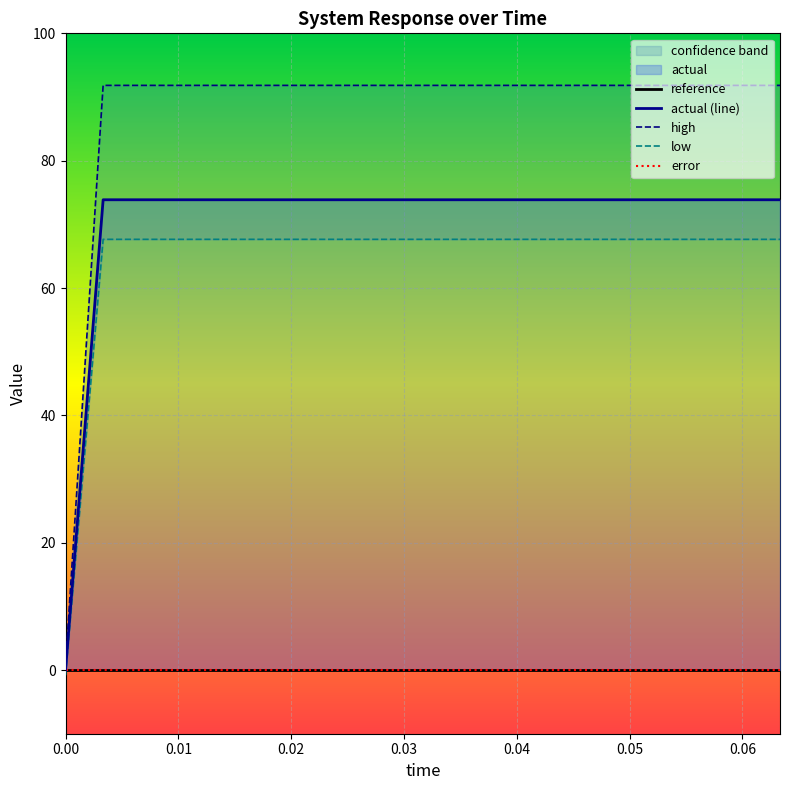

What is the value of the low point at the 19th from the left?

67.6